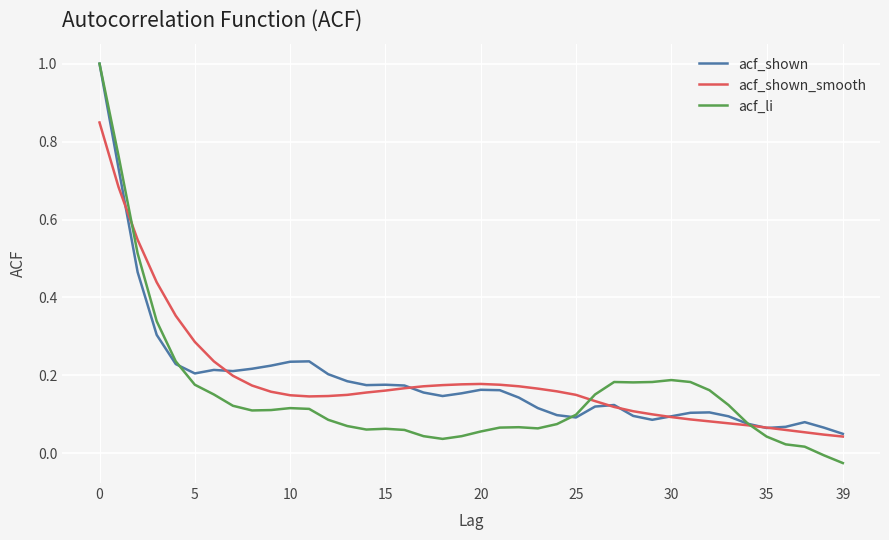

What is the greatest value displayed?

1.0